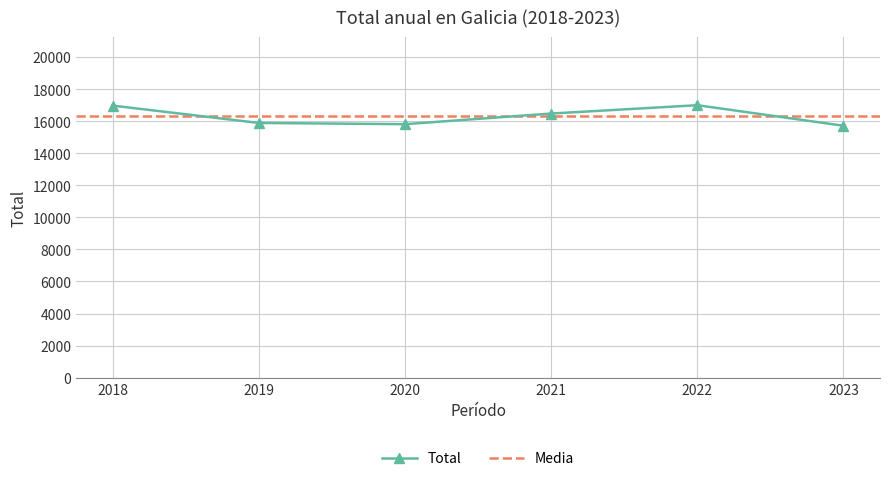

Approximately how many times larger is the value at 2020 compared to 2019?

1.0